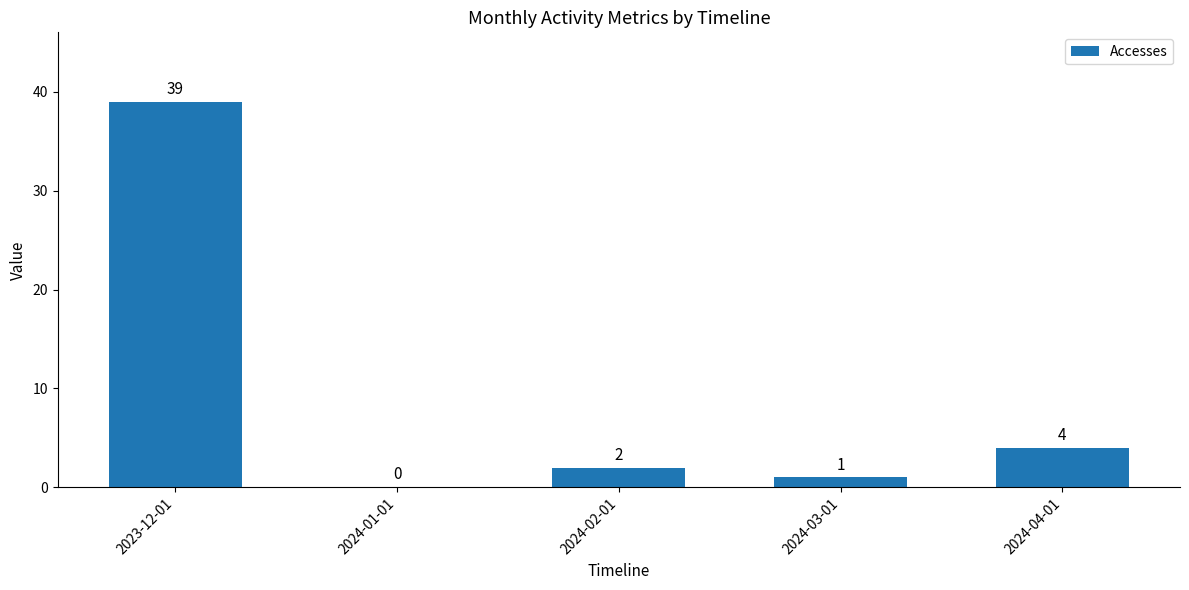

What is the sum of all values?

46